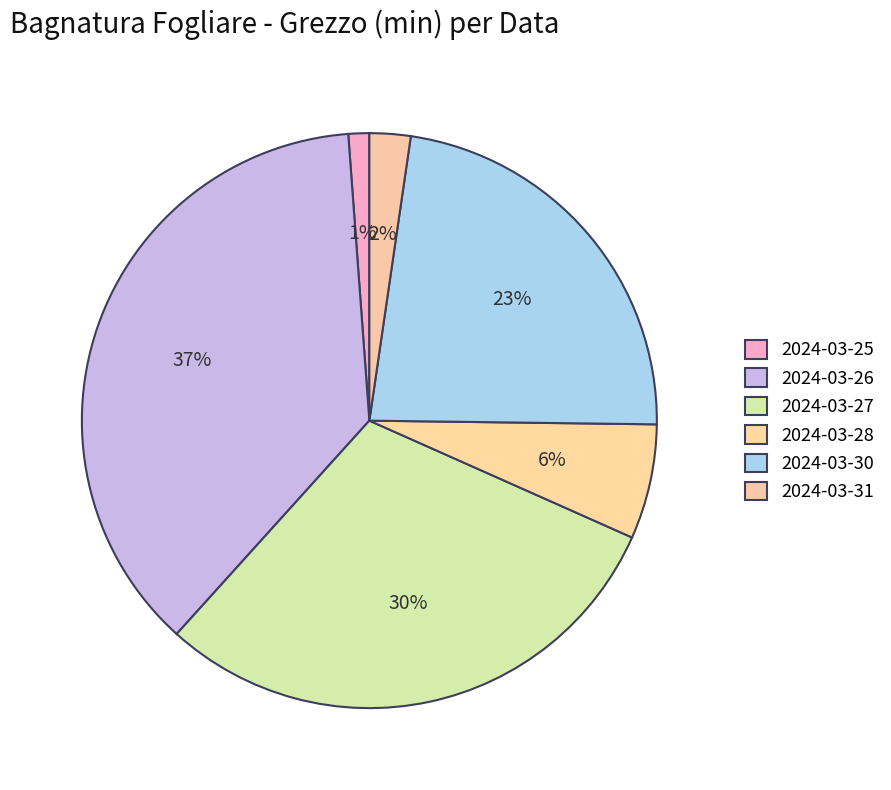

How many segments does this pie chart have?

6